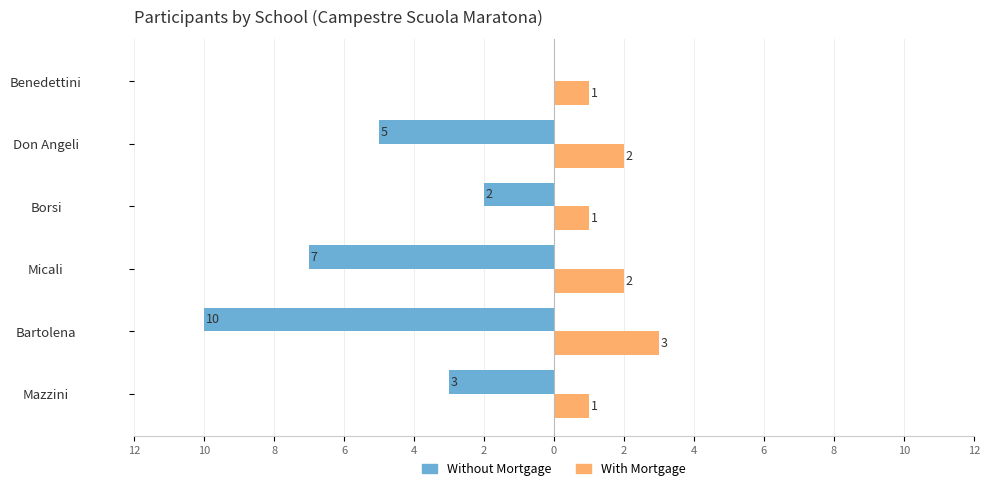

What is the difference between the maximum and second lowest values in the Without Mortgage series?

7